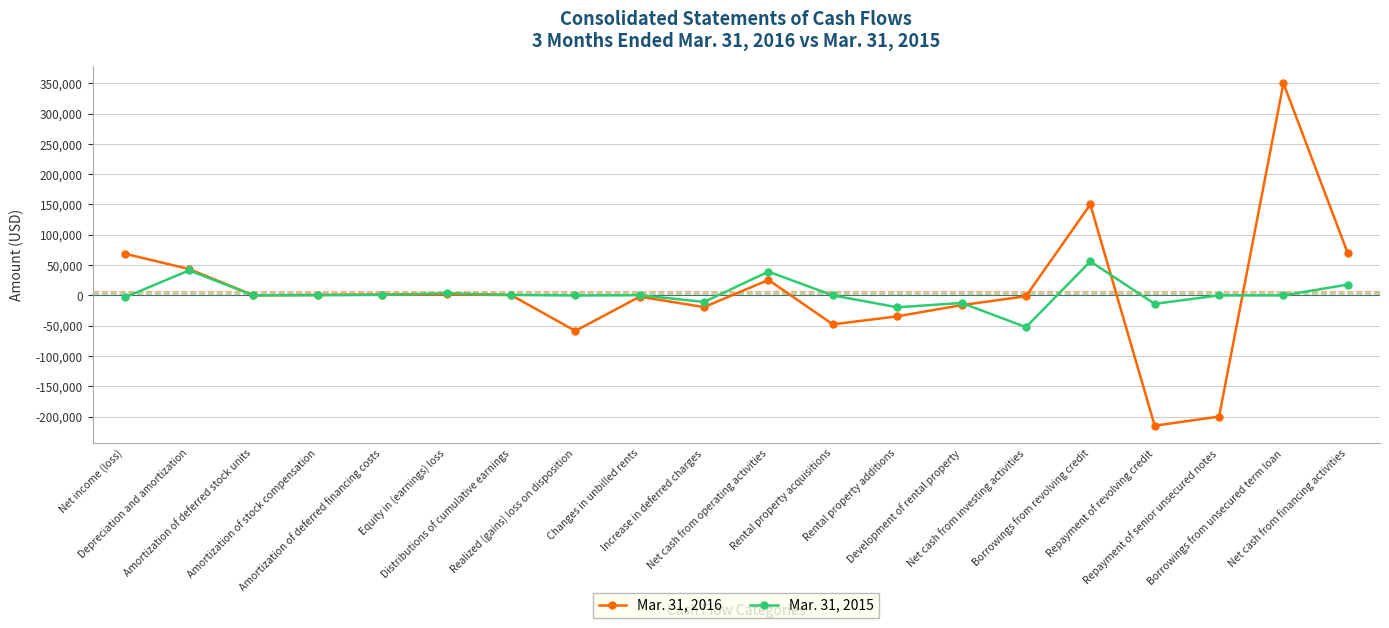

Rank the series by their average value, from lowest to highest.

Mar. 31, 2015, Mar. 31, 2016